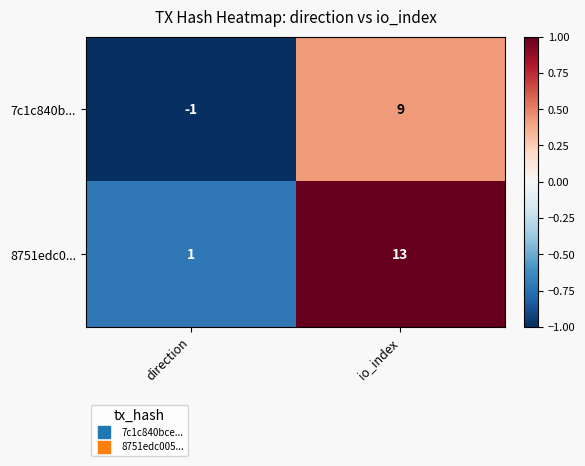

Reading right to left, transcribe all the data shown in this chart.

7c1c840b...: io_index=9	direction=-1
8751edc0...: io_index=13	direction=1